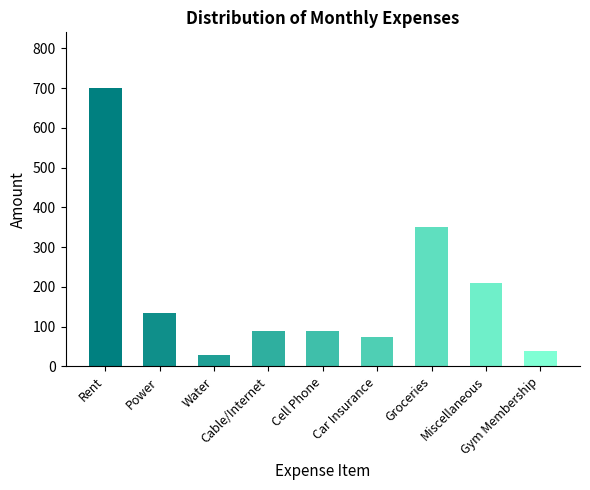

What is the ratio of the value at Groceries to the value at Cell Phone?

3.9